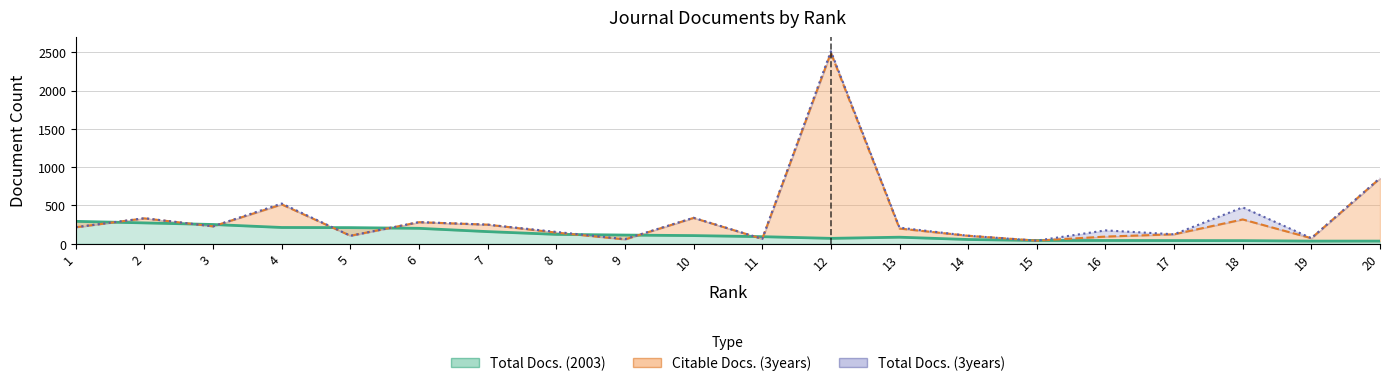

Reading left to right, extract all data points from this chart.

Total Docs. (3years): 216	333	227	525	104	282	249	154	60	339	64	2514	210	104	40	174	123	475	72	857
Citable Docs. (3years): 215	331	227	513	104	281	249	145	56	337	63	2494	198	104	40	93	123	317	72	854
Total Docs. (2003): 292	272	251	212	210	201	158	122	113	106	92	70	85	55	42	42	41	40	34	34